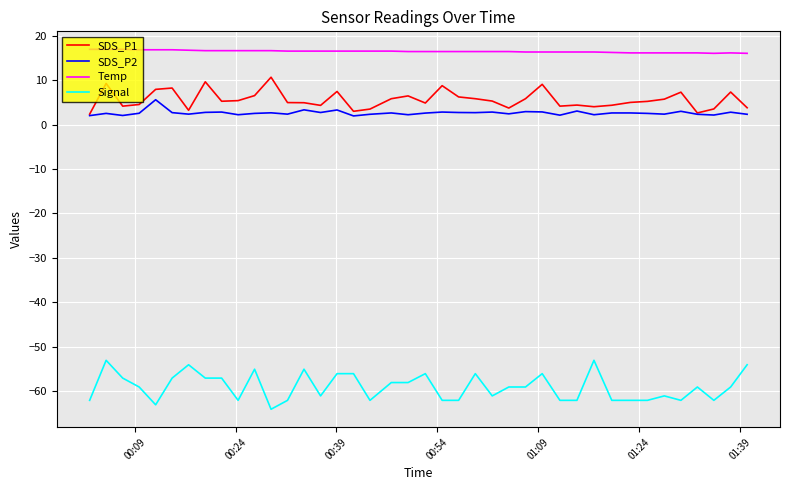

What is the maximum value for Signal?

-53.0